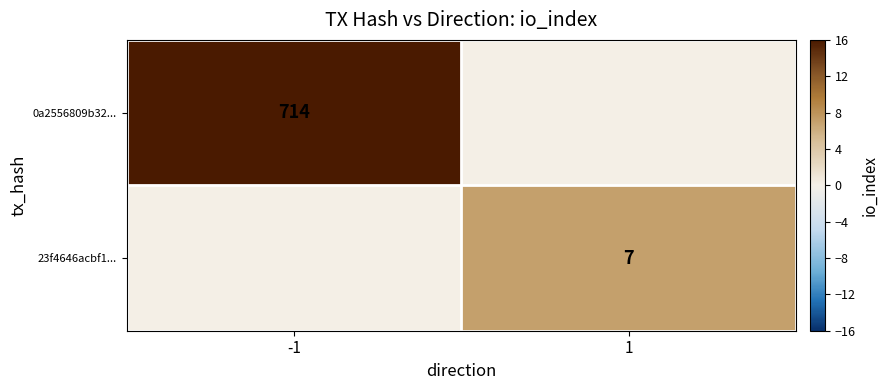

Is it true that 23f4646acbf1... equals 7 at 1?

True